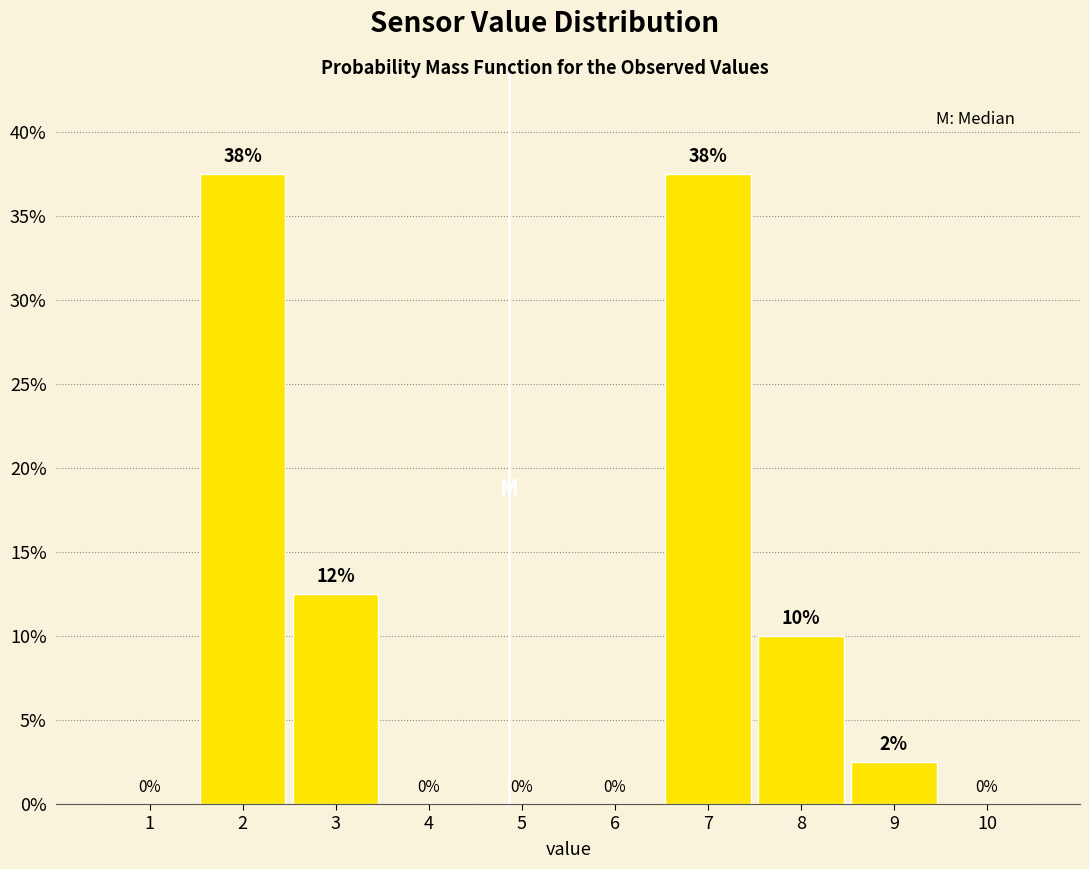

Between 4 and 8, which is larger?

8